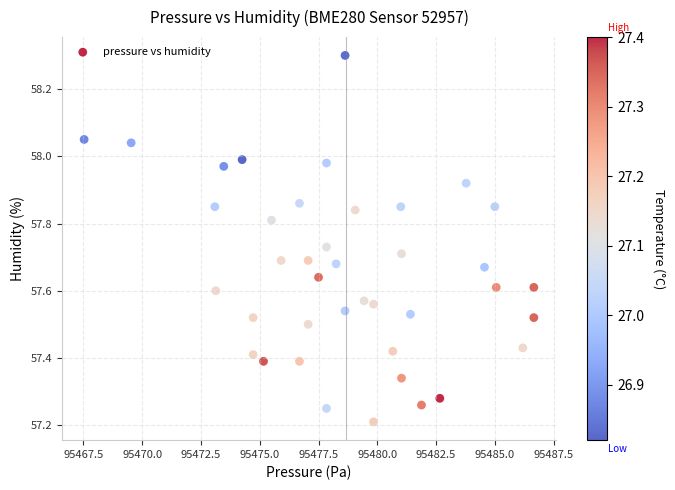

What is the range of X values (max minus min)?

19.1